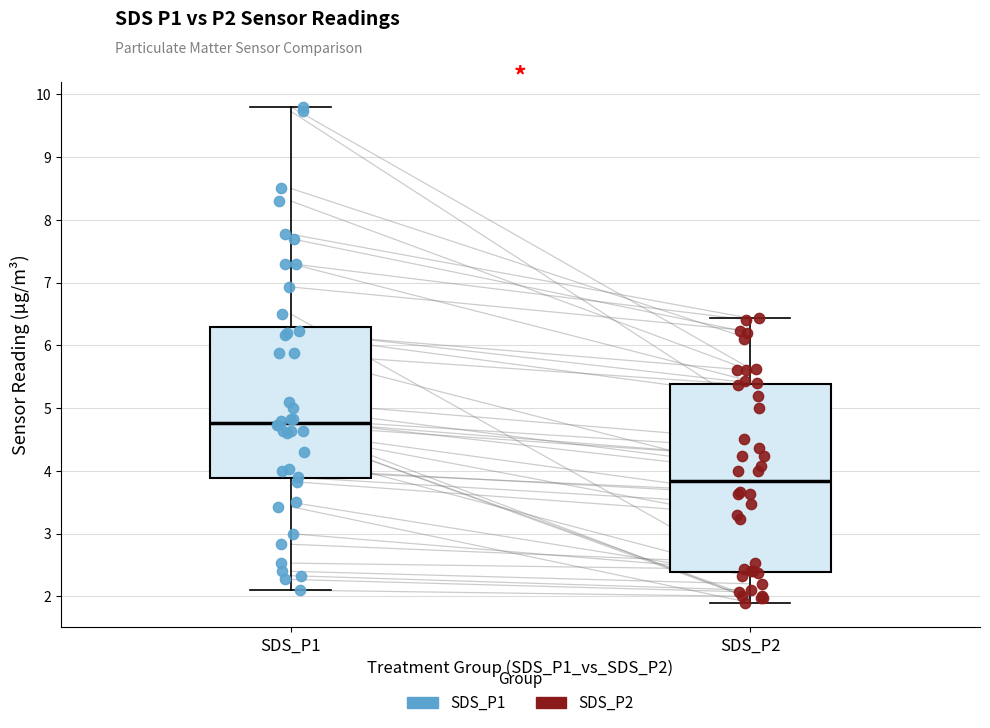

Reading left to right, transcribe this box plot: for each box, give where its median line is, the range the box spans, and where its two whiskers end, as read against the y-axis. The values are not printed on the chart, so give them approximately, as read against the axis.

SDS_P1: median 4.8, box 3.9 to 6.3, whiskers 2.1 to 9.8
SDS_P2: median 3.8, box 2.4 to 5.4, whiskers 1.9 to 6.4